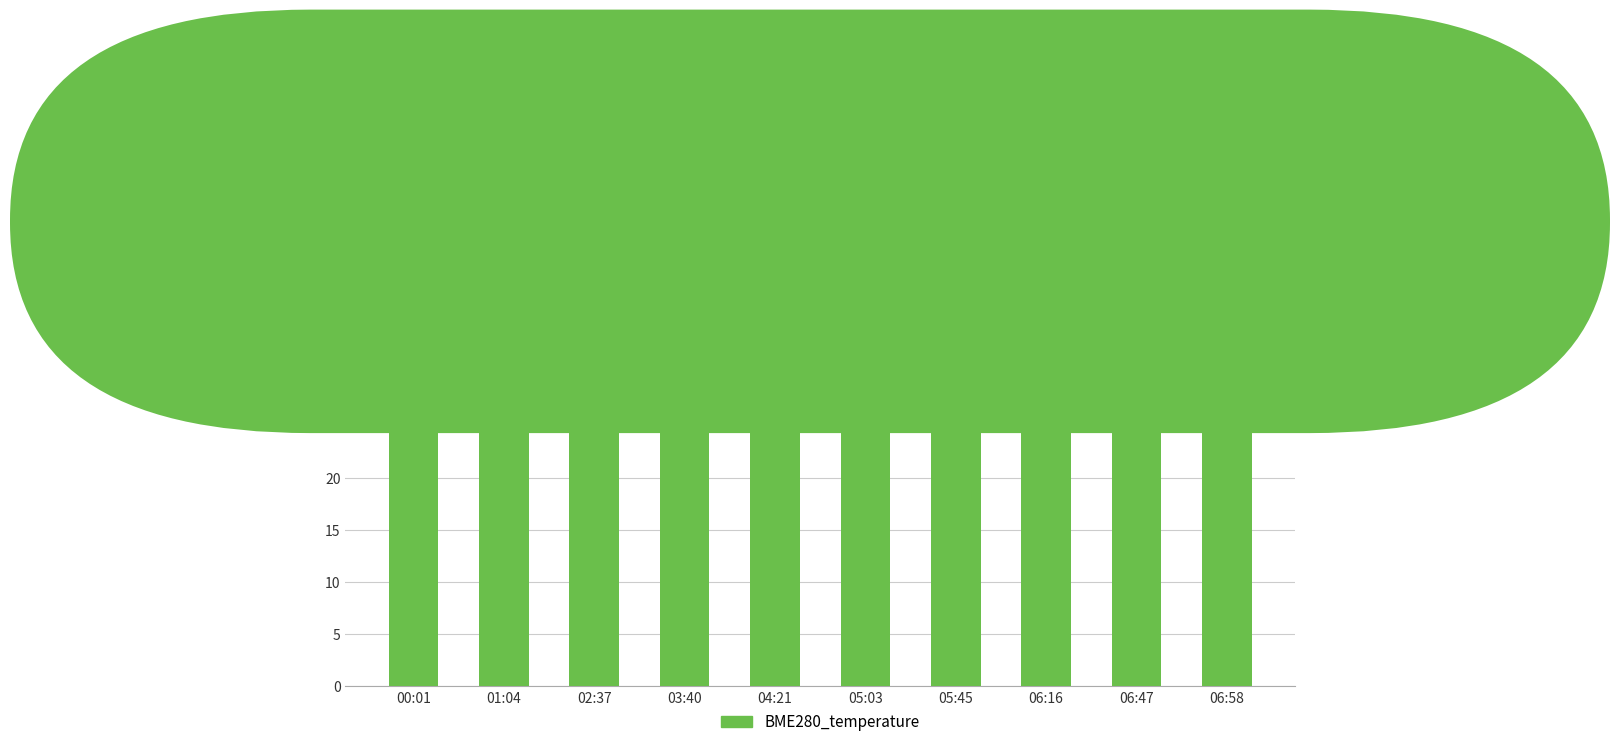

Is it true that the value at 02:37 is 12.5?

False